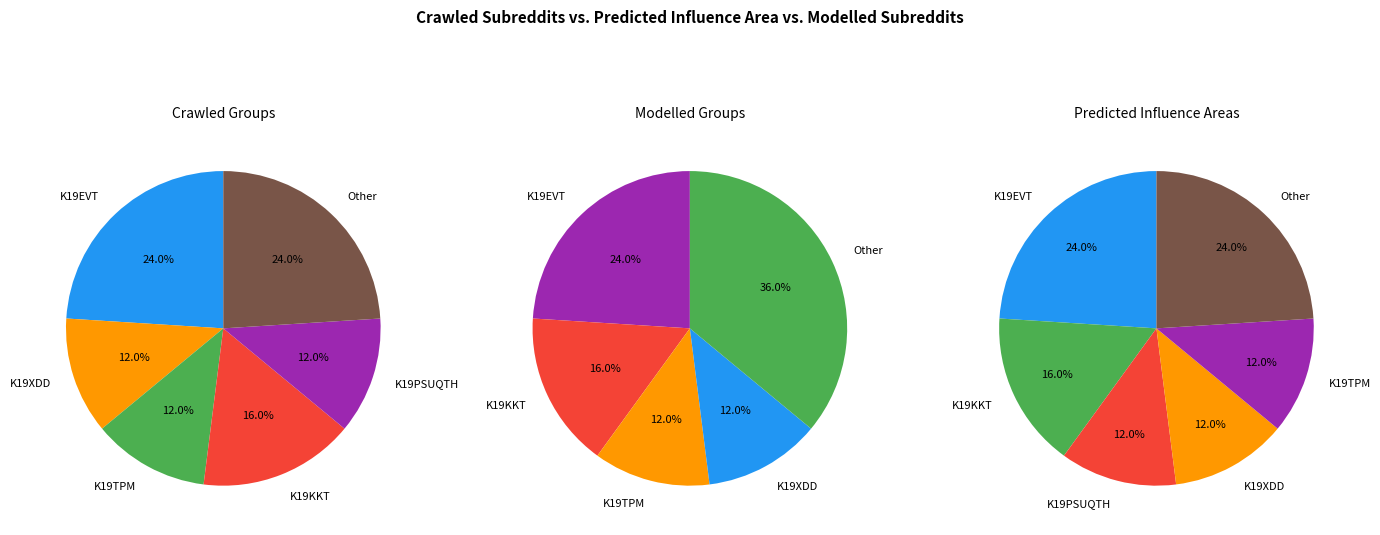

To the nearest percent, what is the difference between the K19KKT and K19XDD slice percentages?

4%